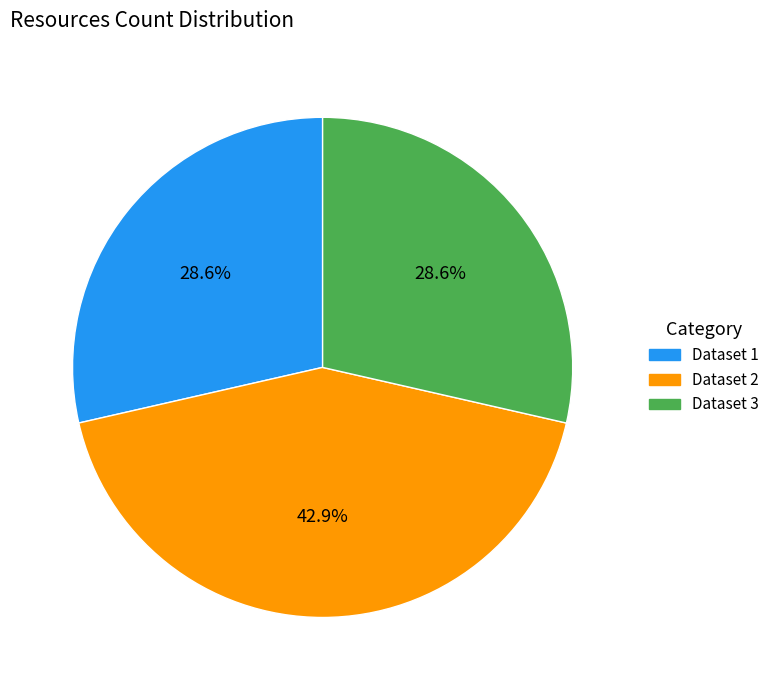

Is there any slice that represents more than half of the pie?

No